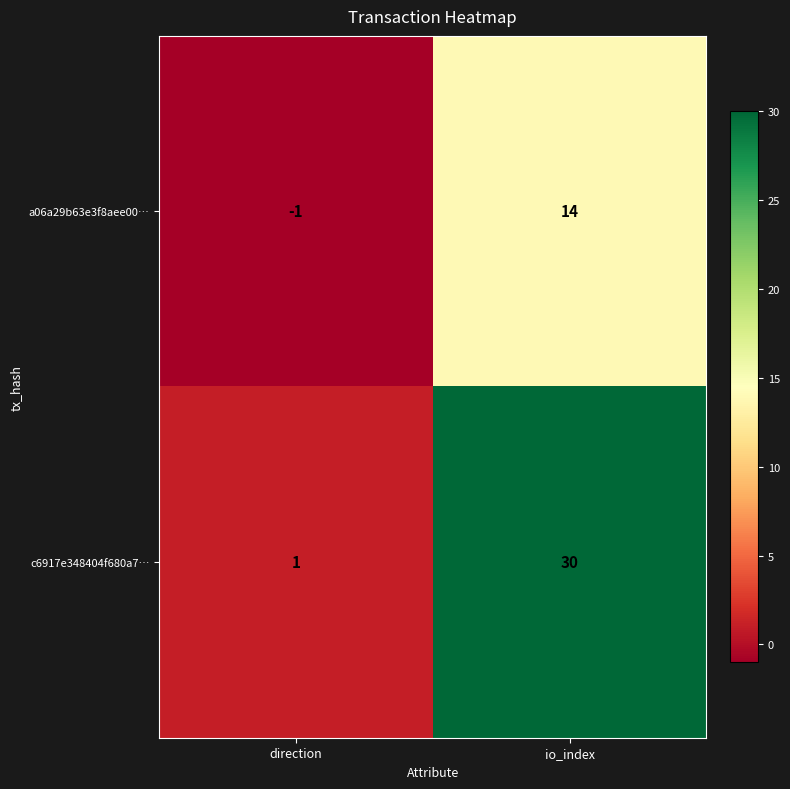

Which category has the highest value in the c6917e348404f680a7… series?

io_index